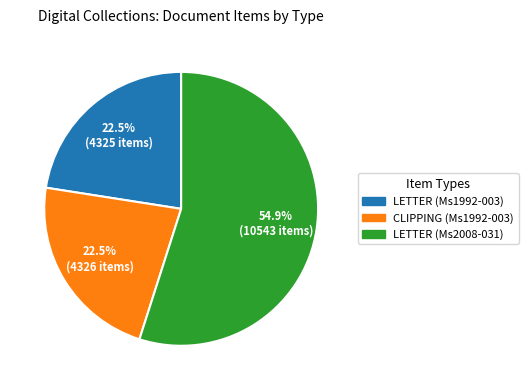

Between LETTER (Ms2008-031) and LETTER (Ms1992-003), which is larger?

LETTER (Ms2008-031)